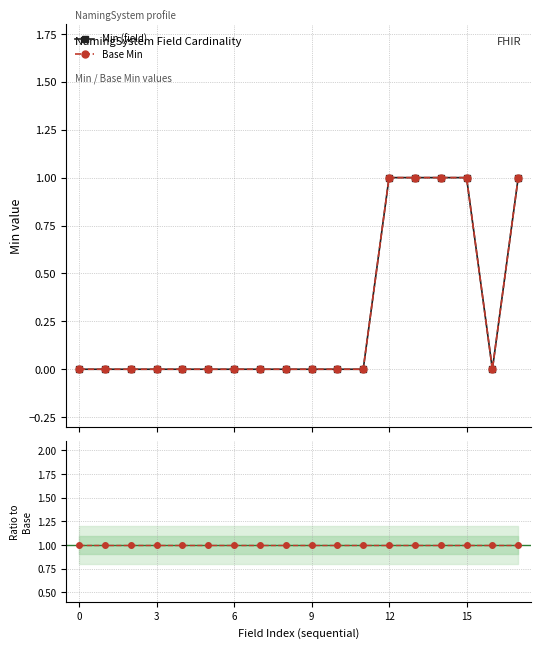

How many lines are shown in the chart?

2